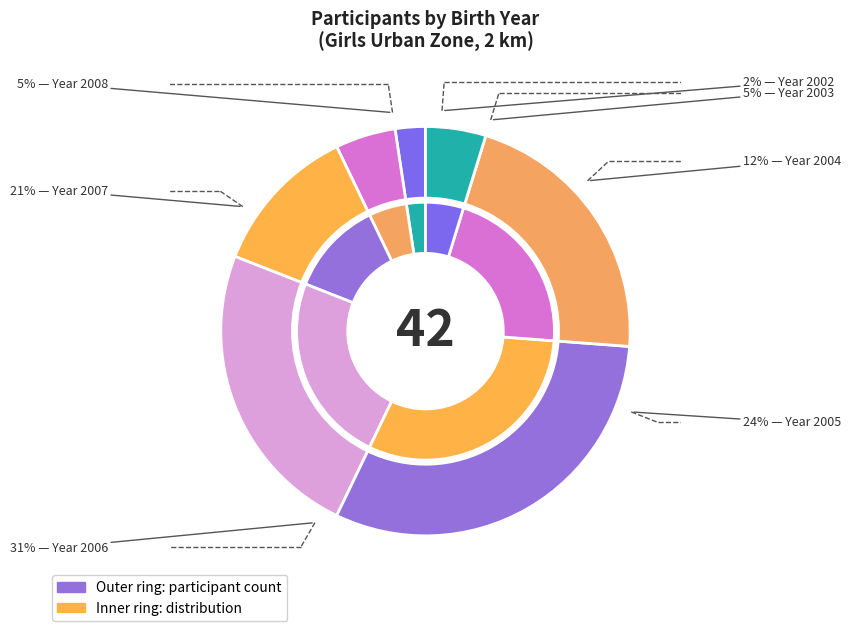

Which category has the biggest portion of the pie?

2006